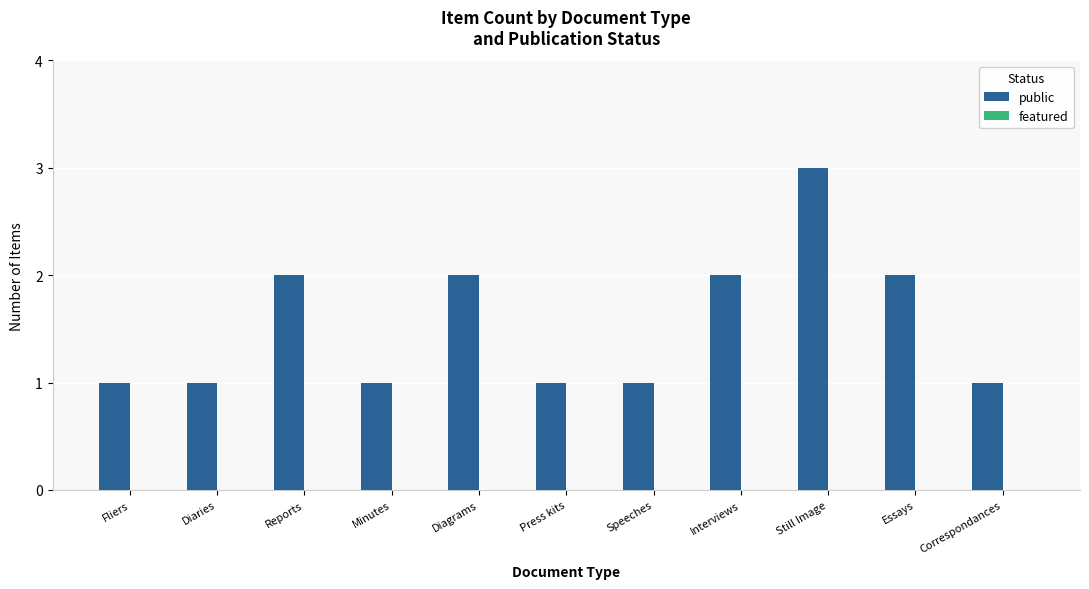

The chart shows a value of 0 at Correspondances. True or false?

False